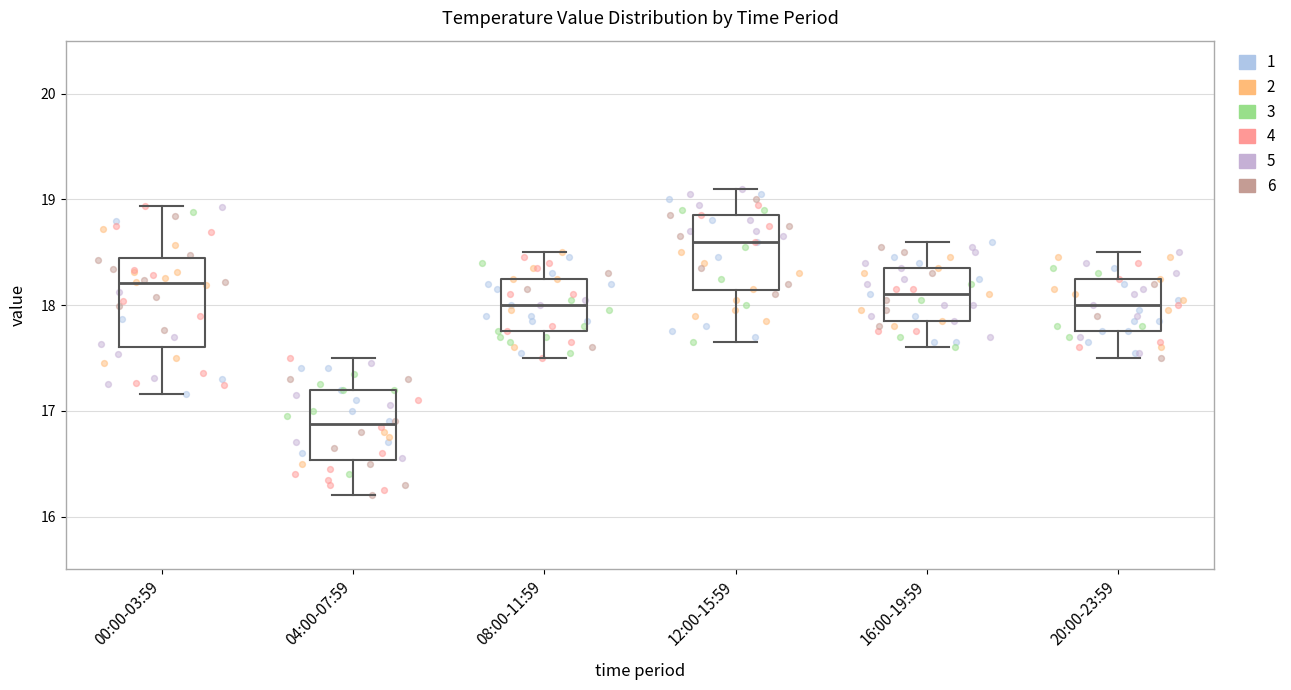

Which box has the highest median line?

12:00-15:59